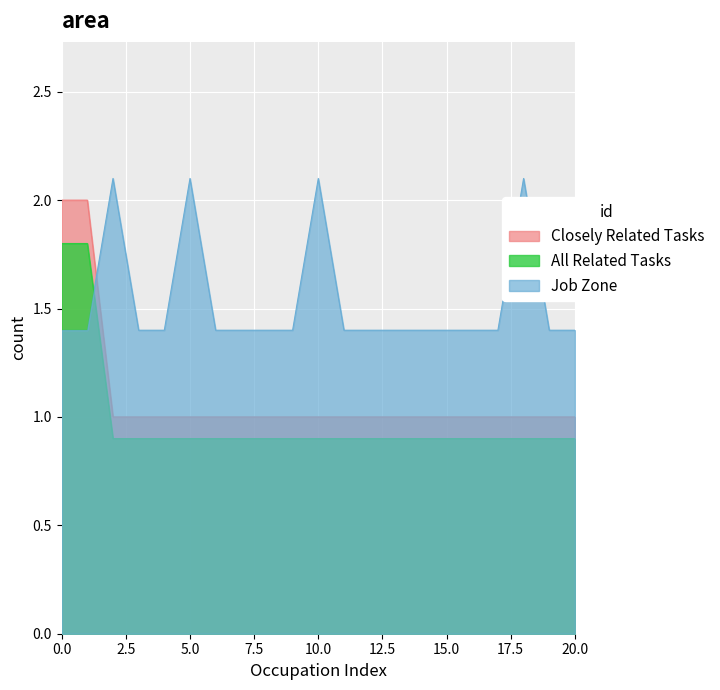

Which series has the widest spread of values?

Closely Related Tasks